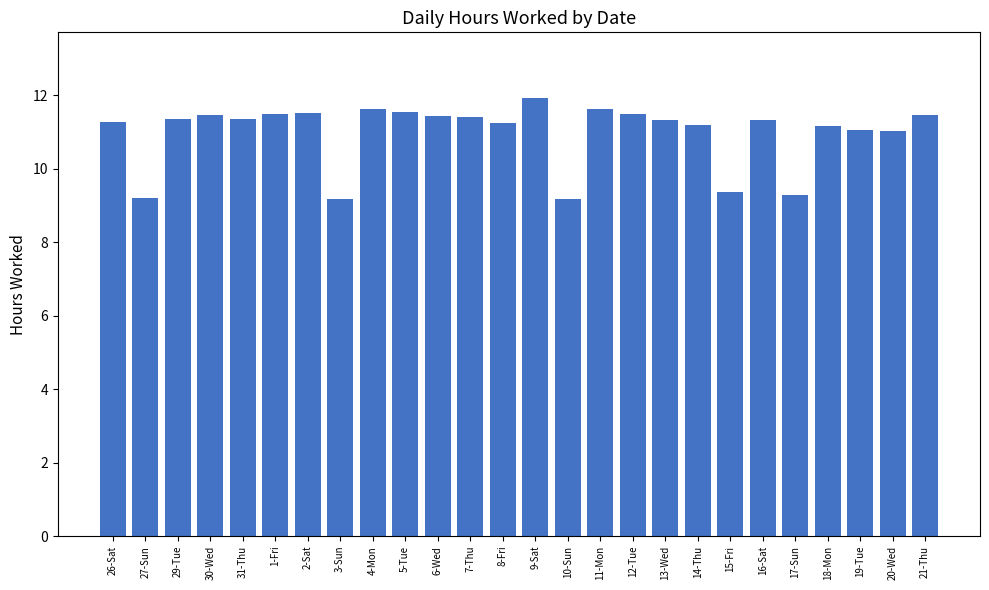

What is the change in value from 6-Wed to 11-Mon?

+0.2